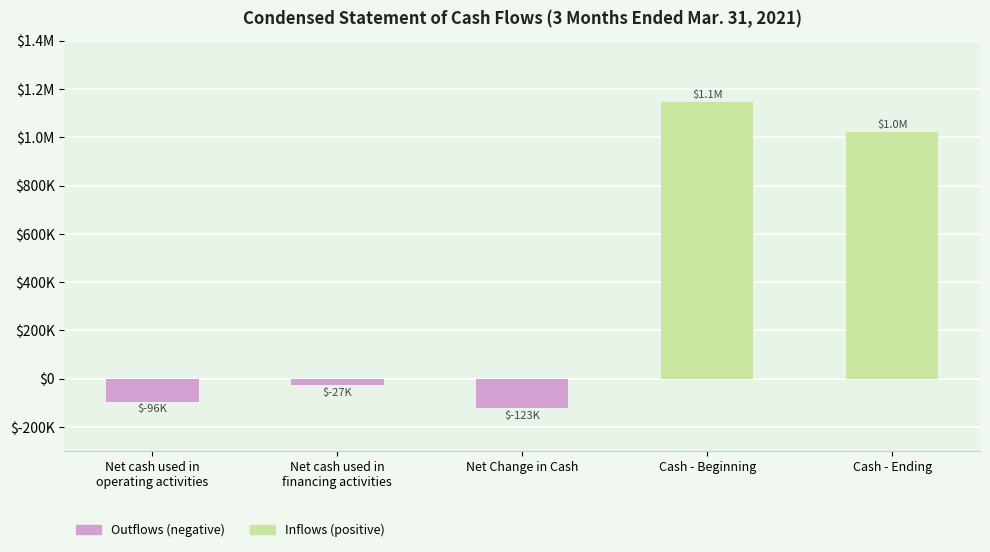

The chart shows a value of 1021837 at Cash - Ending. True or false?

True